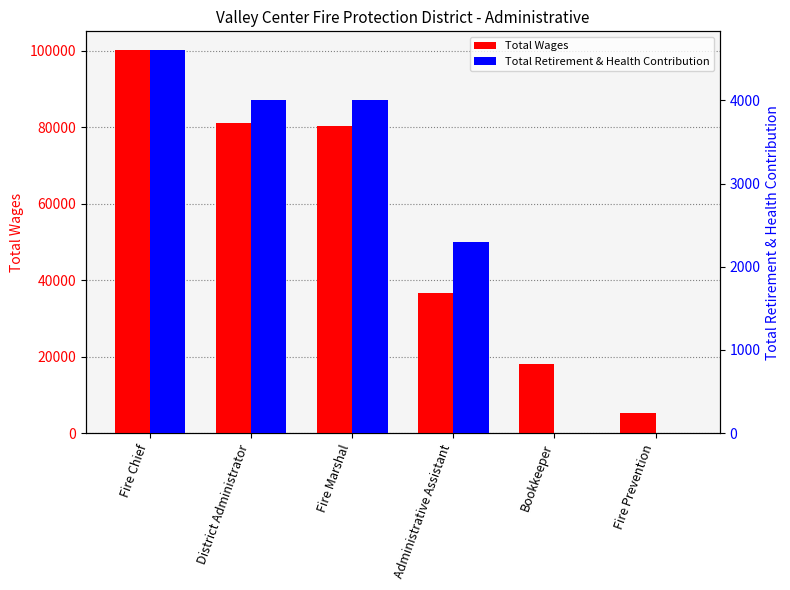

What is the label of the 4th bar from the right?

Fire Marshal